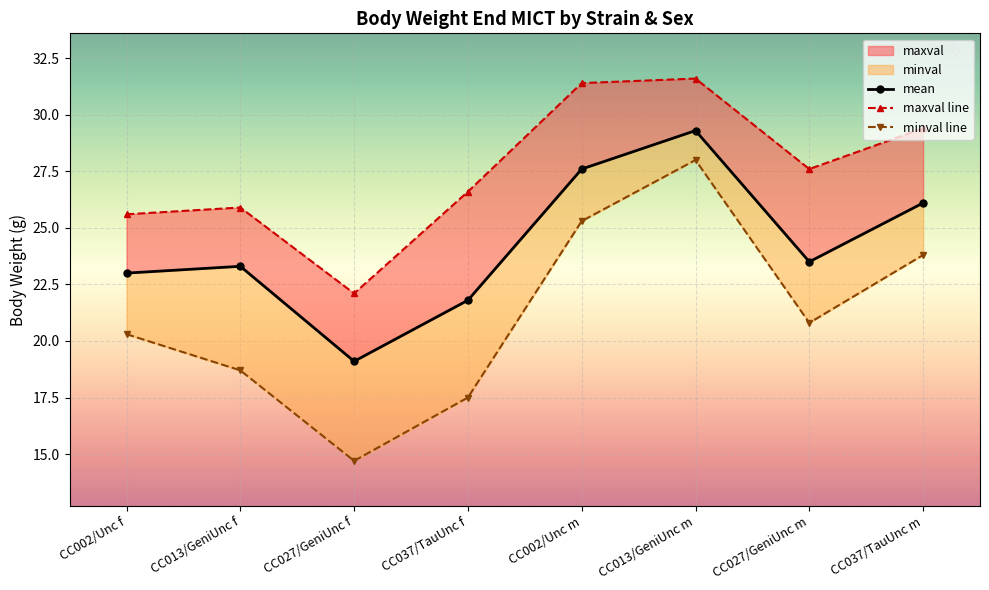

The value of mean at CC027/GeniUnc f is 19.1. True or false?

True